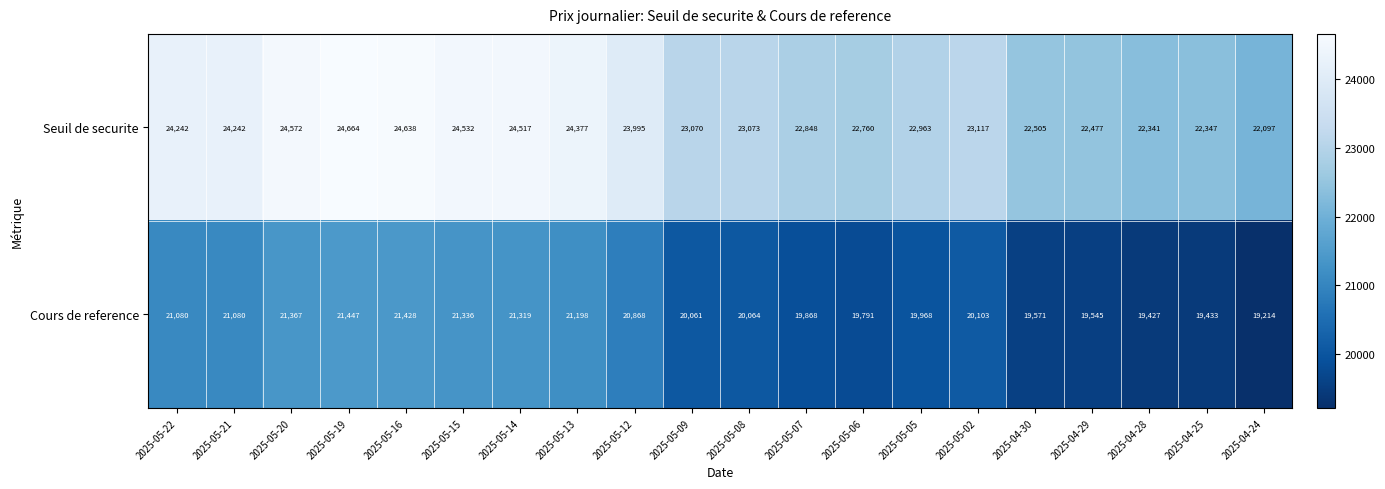

What is the sum of all Cours de reference values?

408168